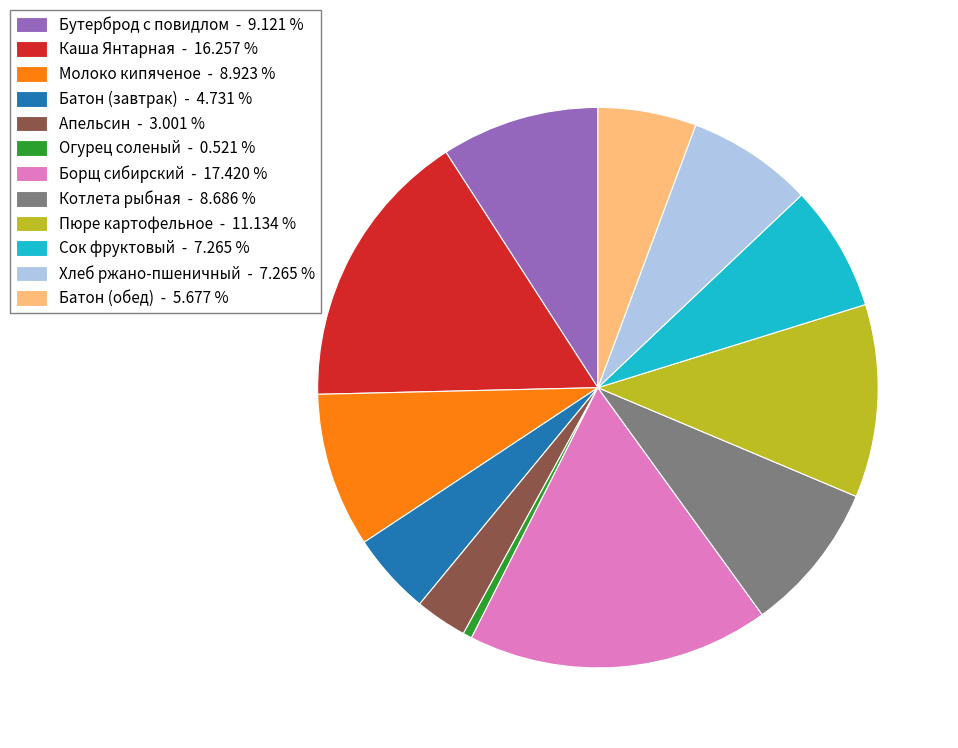

How many segments does this pie chart have?

12